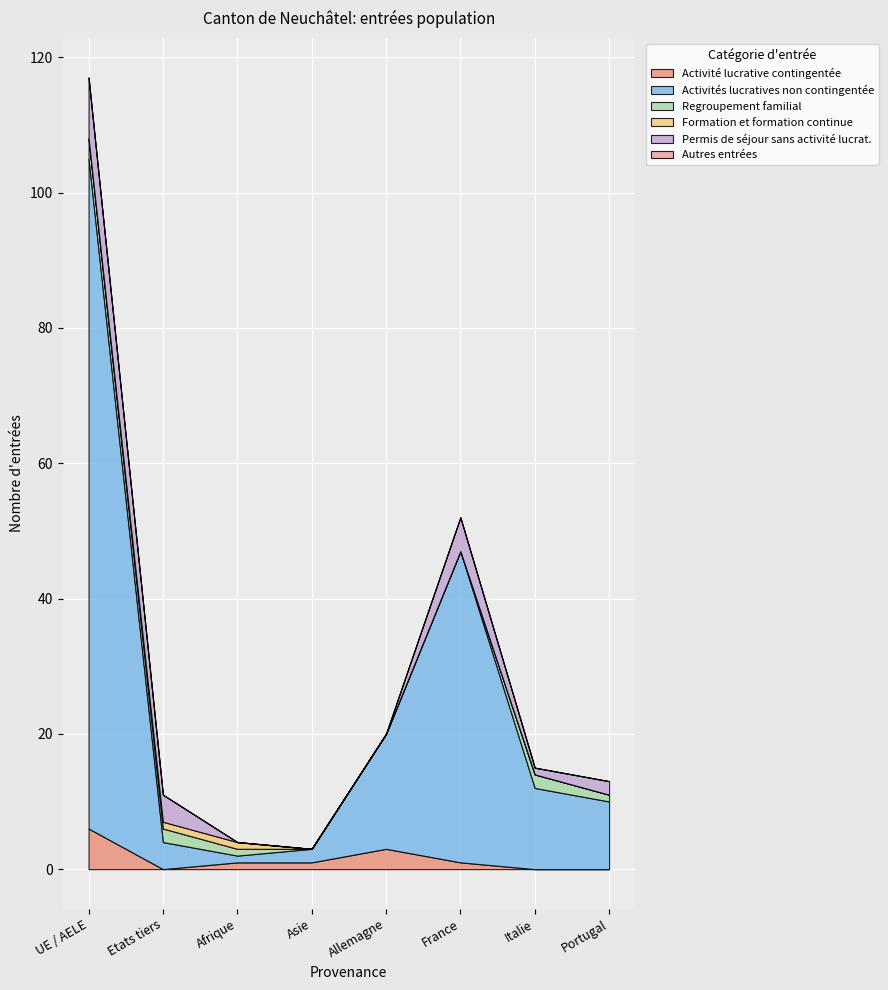

At how many categories does at least one series exceed 31?

2